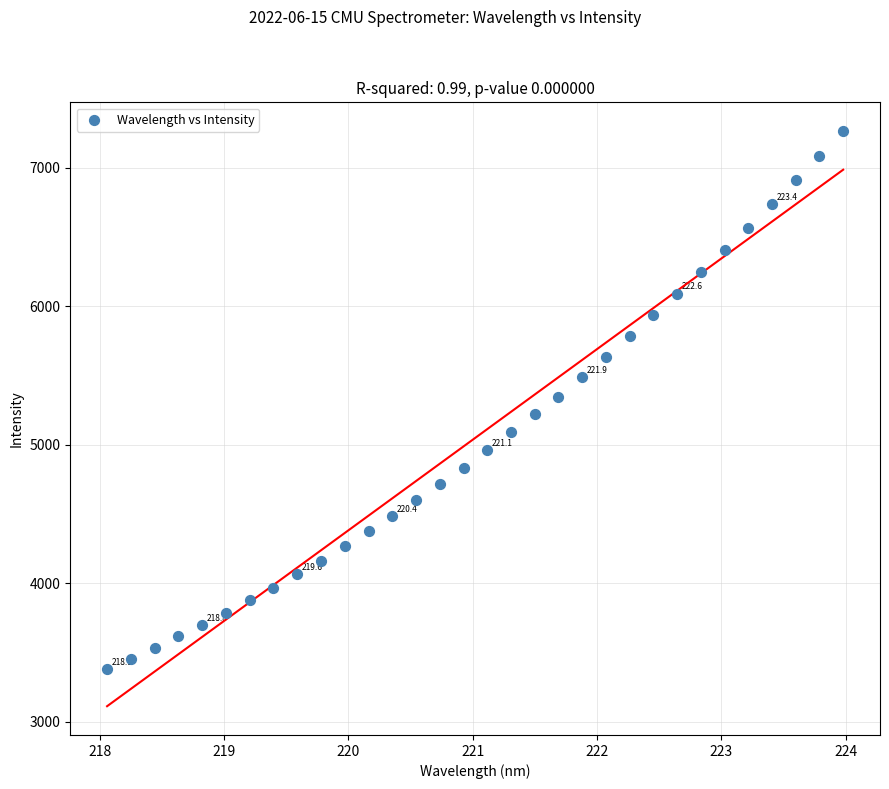

What is the range of Y values (max minus min)?

3884.8